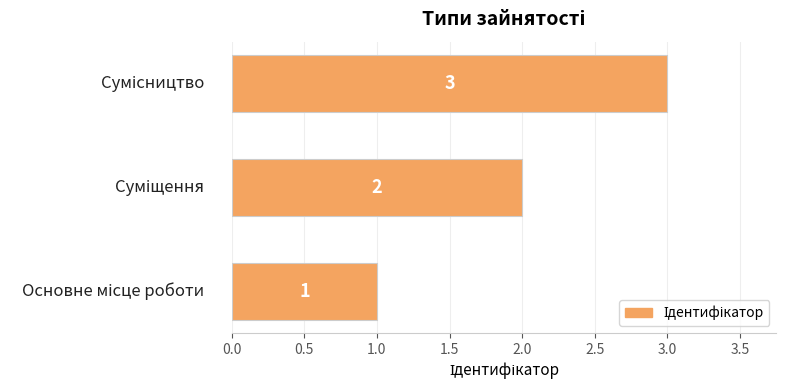

What is the maximum value shown in the chart?

3